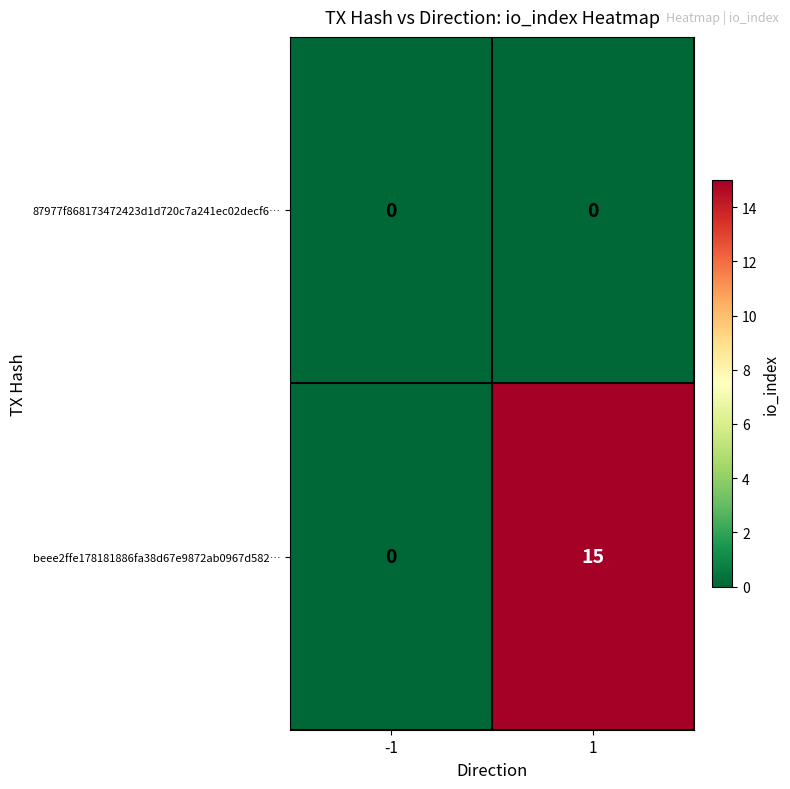

What is the sum of the beee2ffe178181886fa38d67e9872ab0967d582… values at -1 and 1?

15